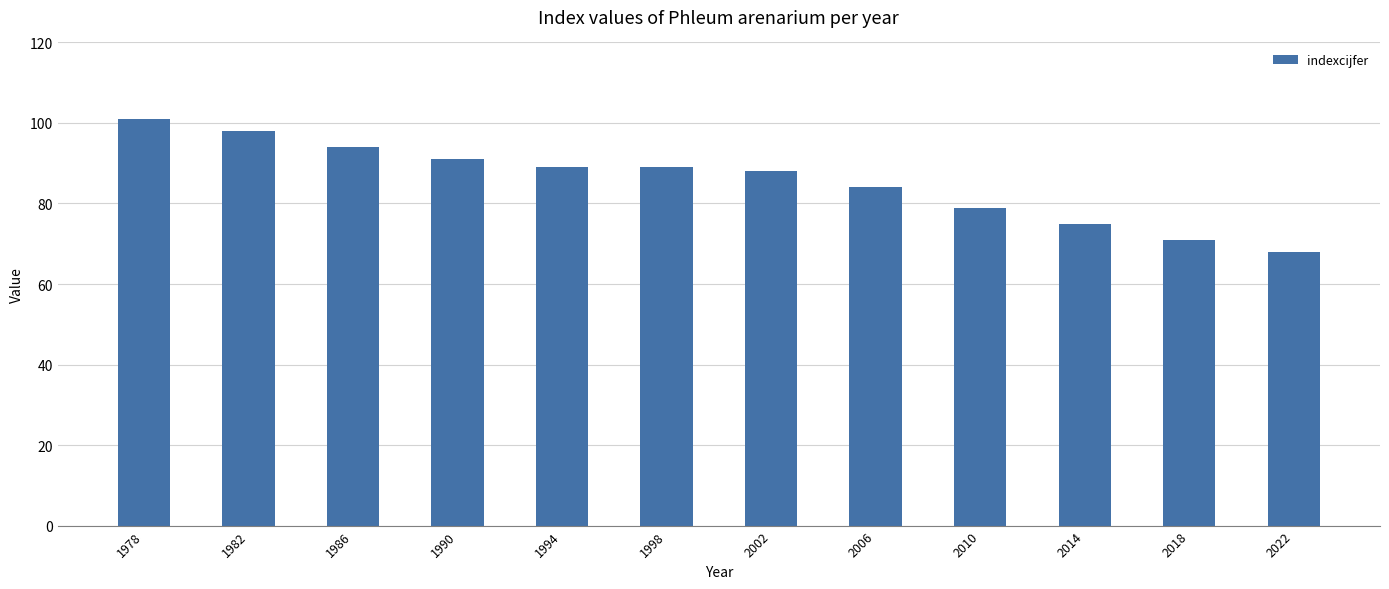

What is the difference between the maximum and second lowest values?

30